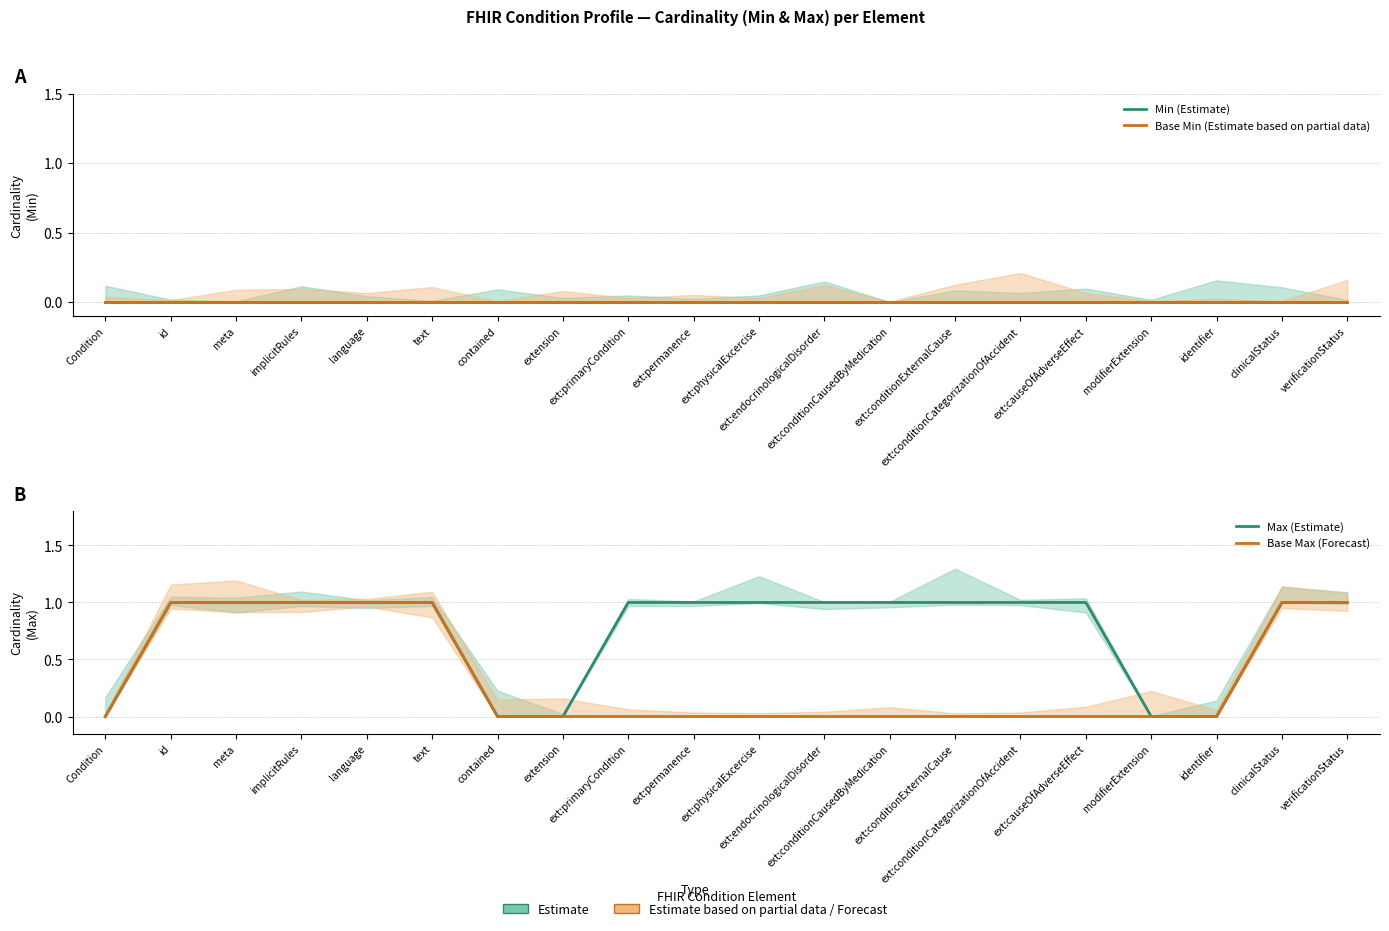

At which label is Base Min (Estimate based on partial data) closest to 0?

Condition